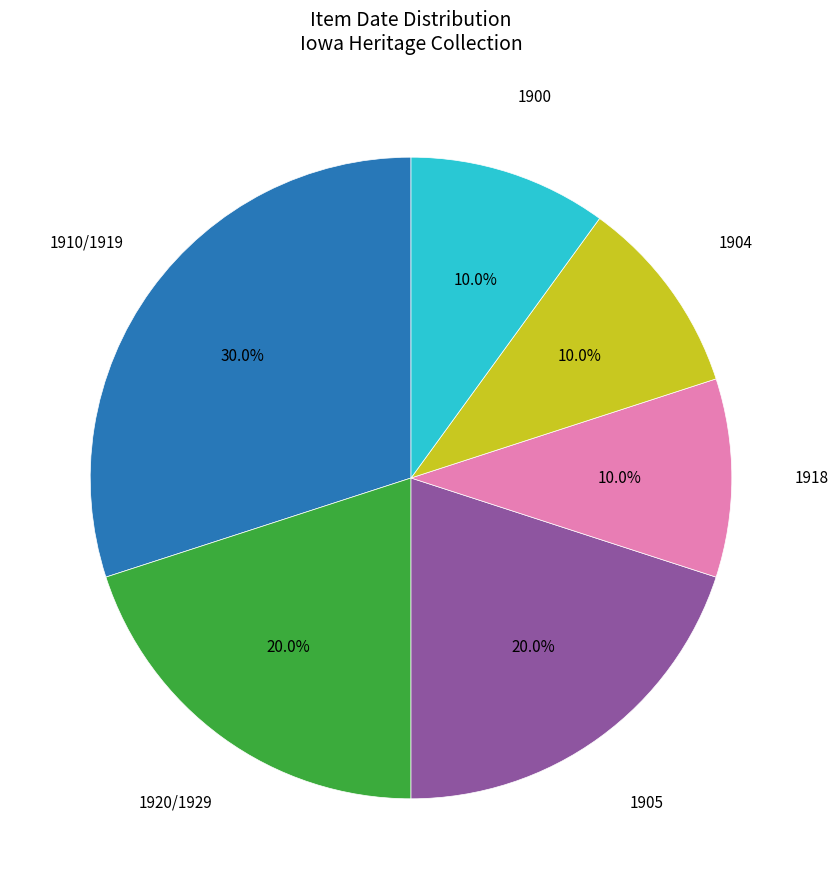

Does any single category account for the majority?

No